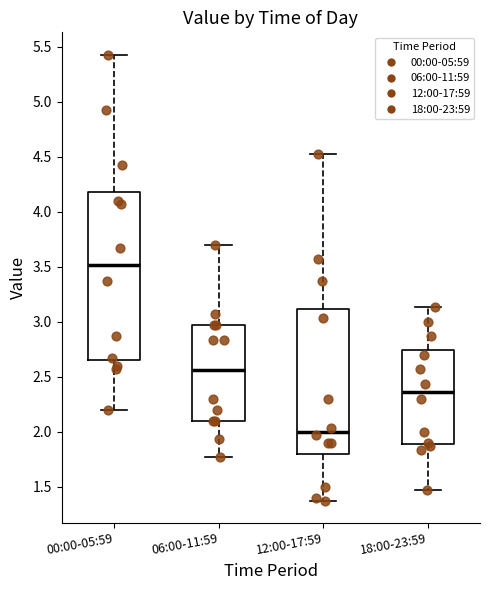

Where does the upper whisker of the box for 00:00-05:59 end on the y-axis? The values are not printed on the chart, so give them approximately, as read against the axis.

5.45